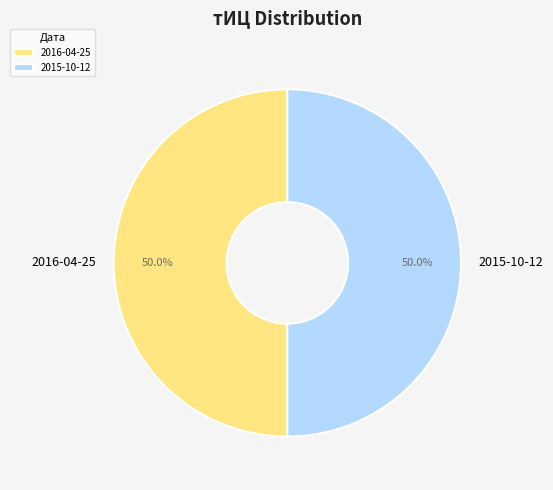

What is the ratio of the value at 2016-04-25 to the value at 2015-10-12?

1.0